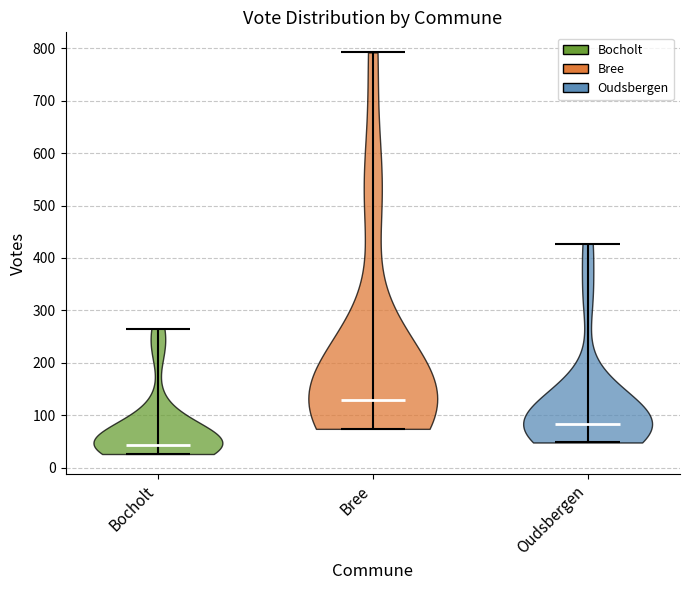

What is the highest point the violin for Bree reaches on the y-axis? The values are not printed on the chart, so give them approximately, as read against the axis.

790